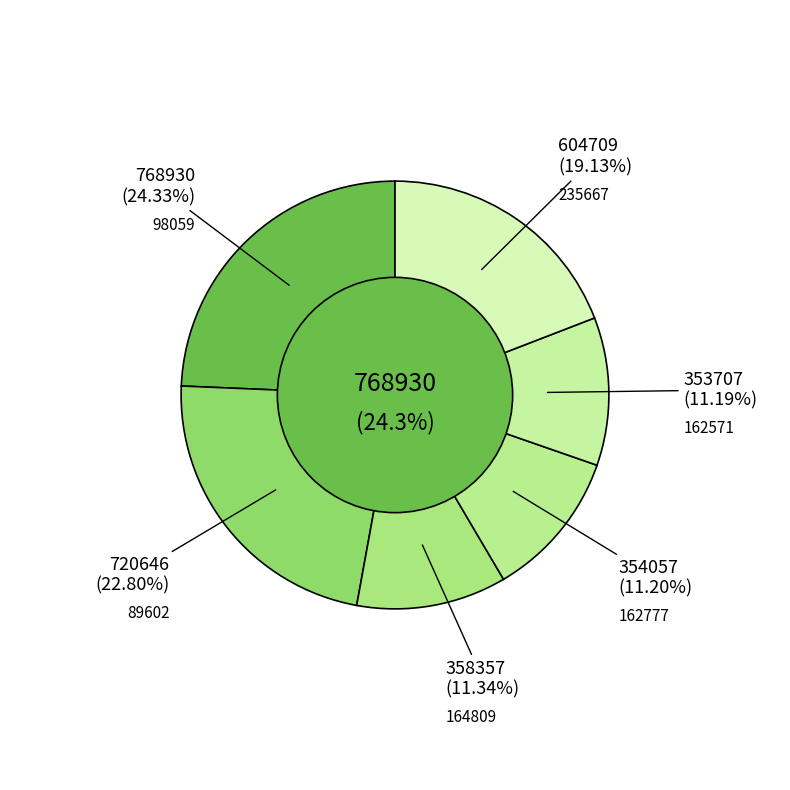

Which category has the biggest portion of the pie?

98059